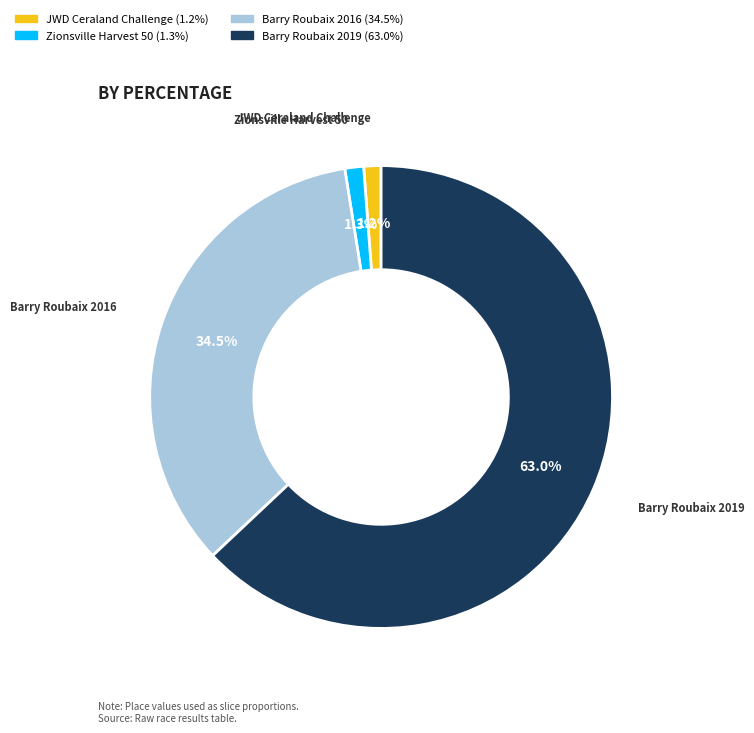

How many slices are in this pie chart?

4